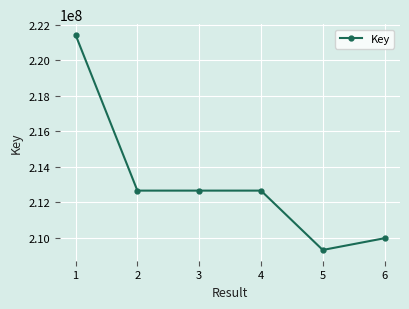

How many data points are less than 212651029?

3